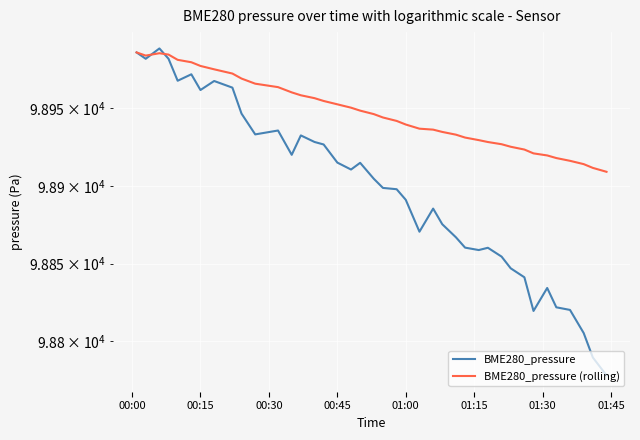

How many interior local peaks does the BME280_pressure series have?

9